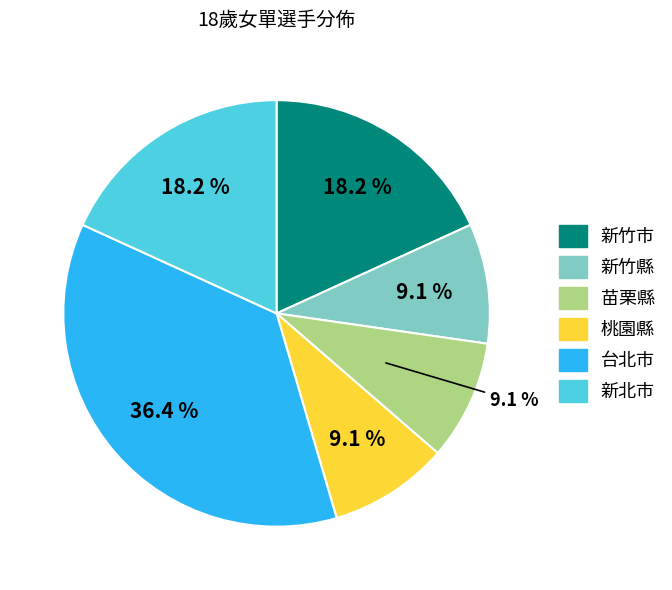

Does any single category account for the majority?

No